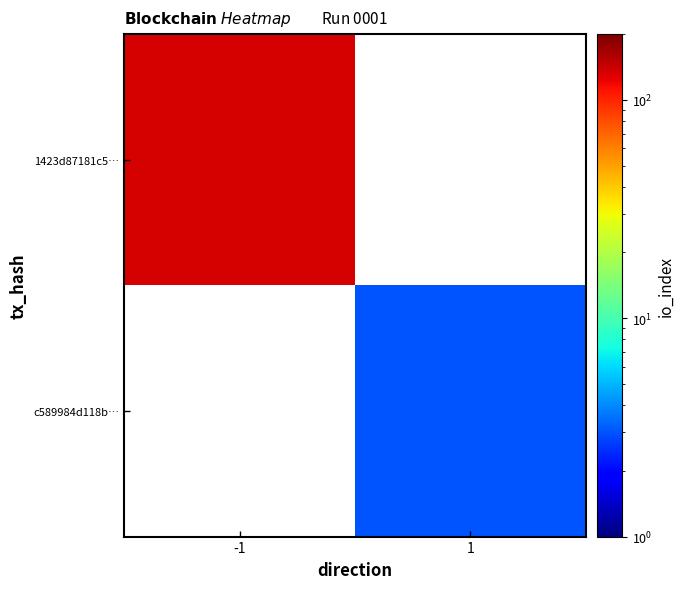

Is it true that 1423d87181c5… equals 220.8 at -1?

False